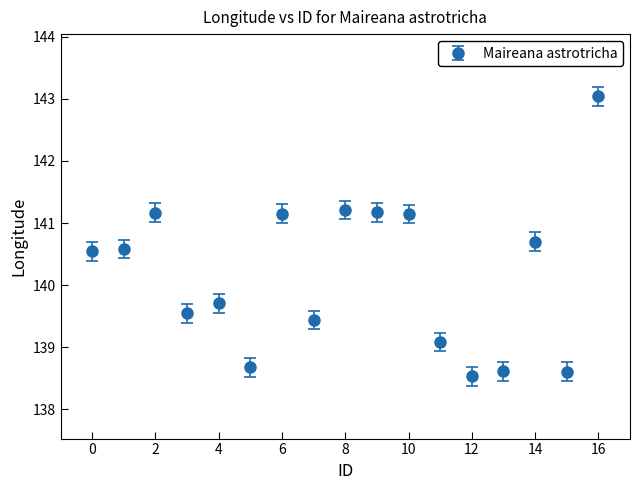

What is the difference between the maximum and minimum values?

4.5